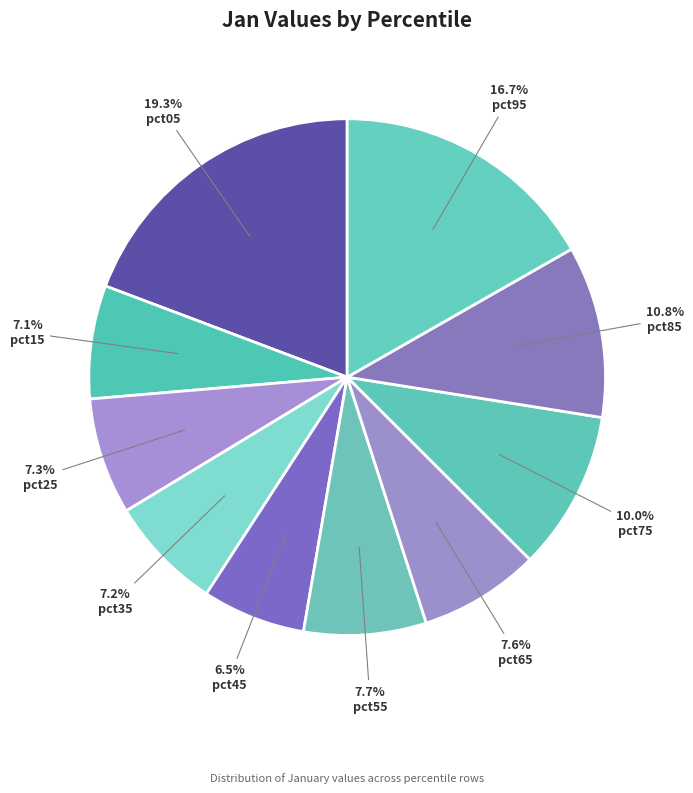

Which category has the biggest portion of the pie?

pct05